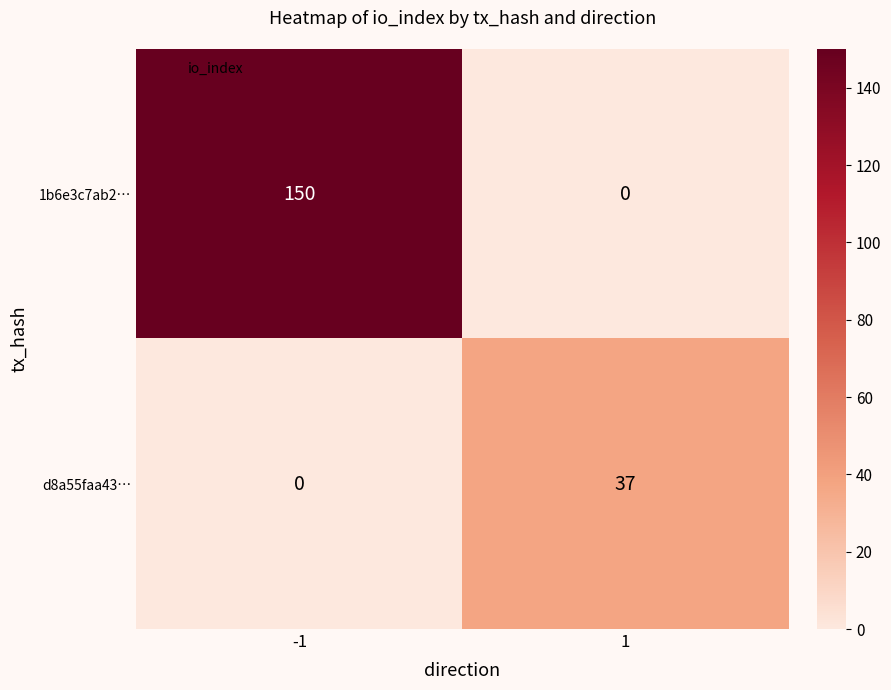

Count the number of categories in the chart.

2